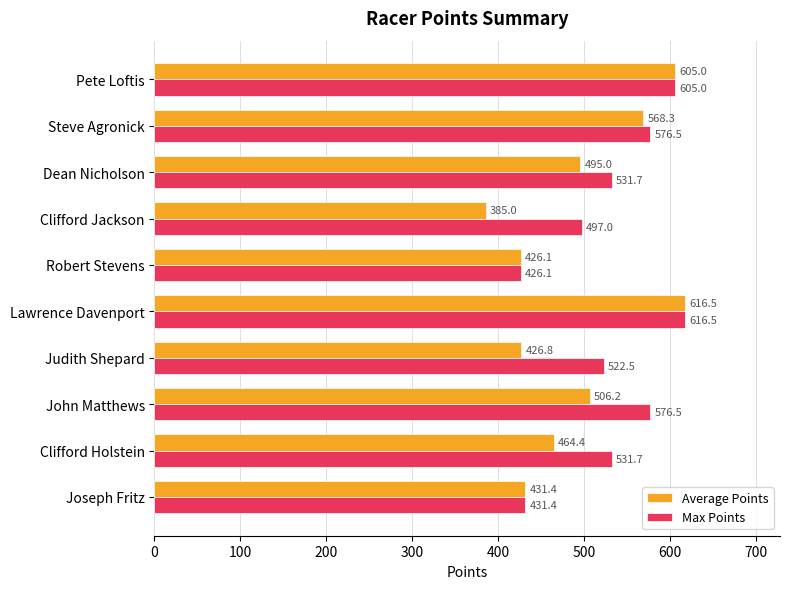

What is the total value across all series at Steve Agronick?

1144.8